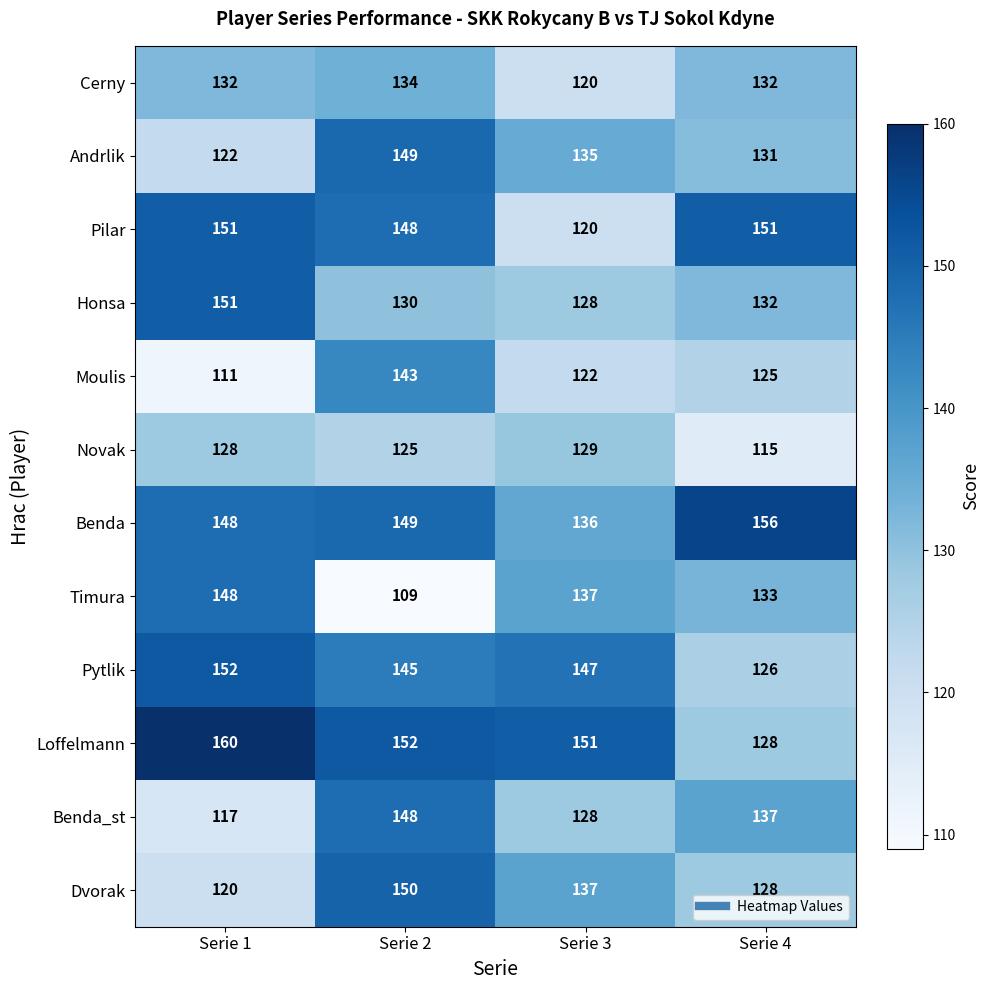

What is the difference between the maximum and minimum values in the Timura series?

39